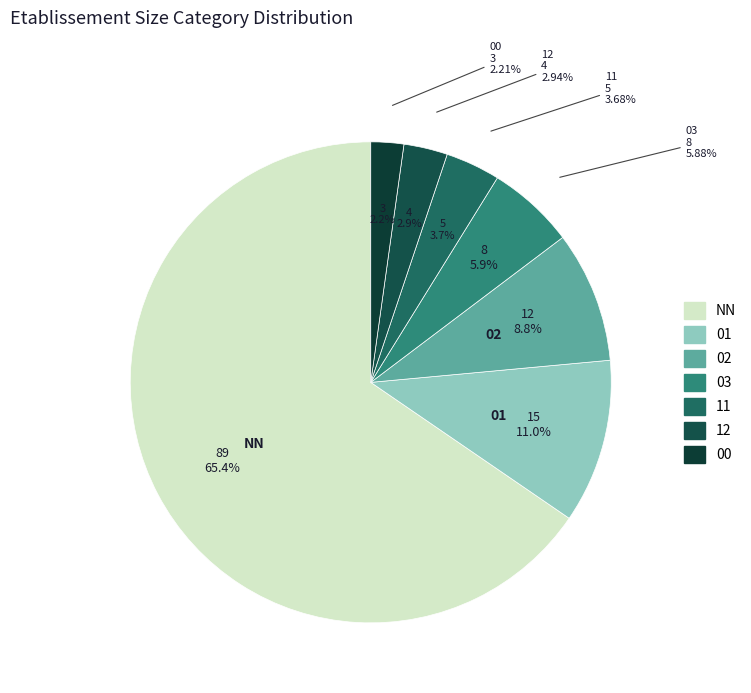

Is the sum of NN and 00 greater than half?

Yes